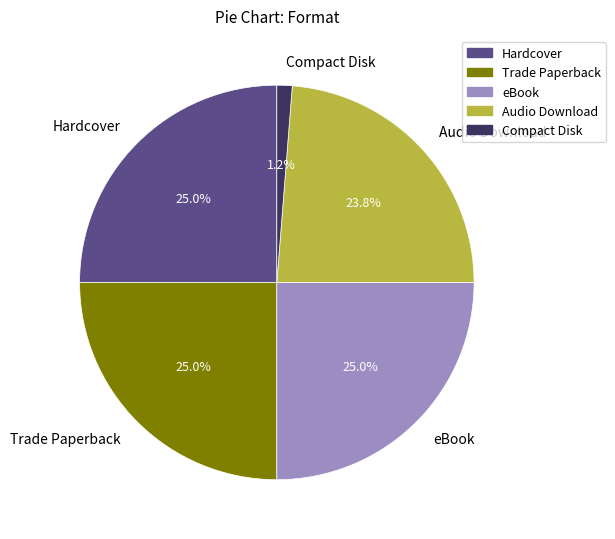

Does any single category account for the majority?

No